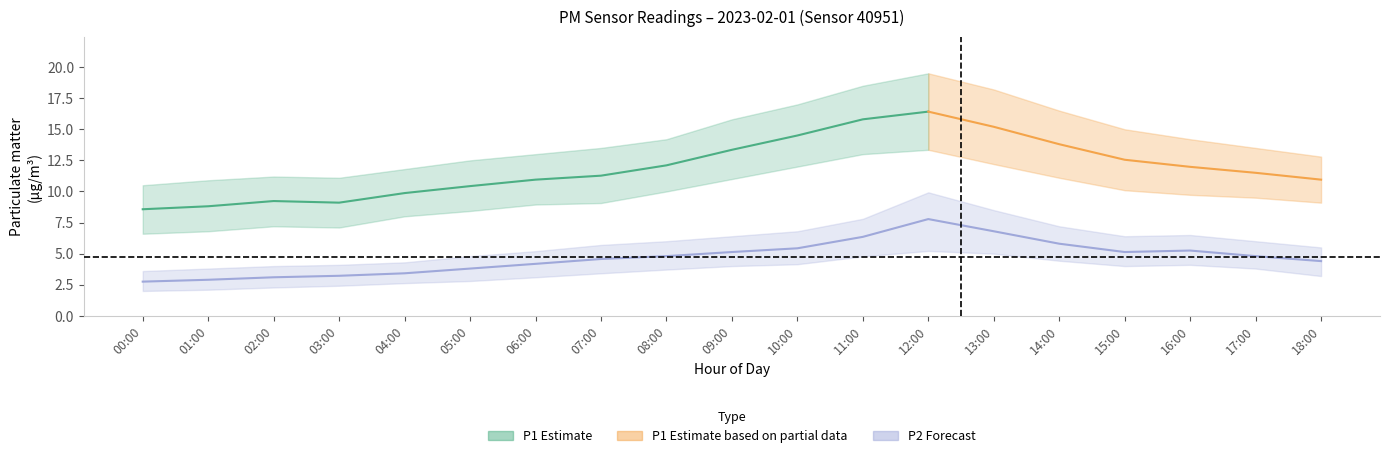

Does the chart have visible grid lines?

No